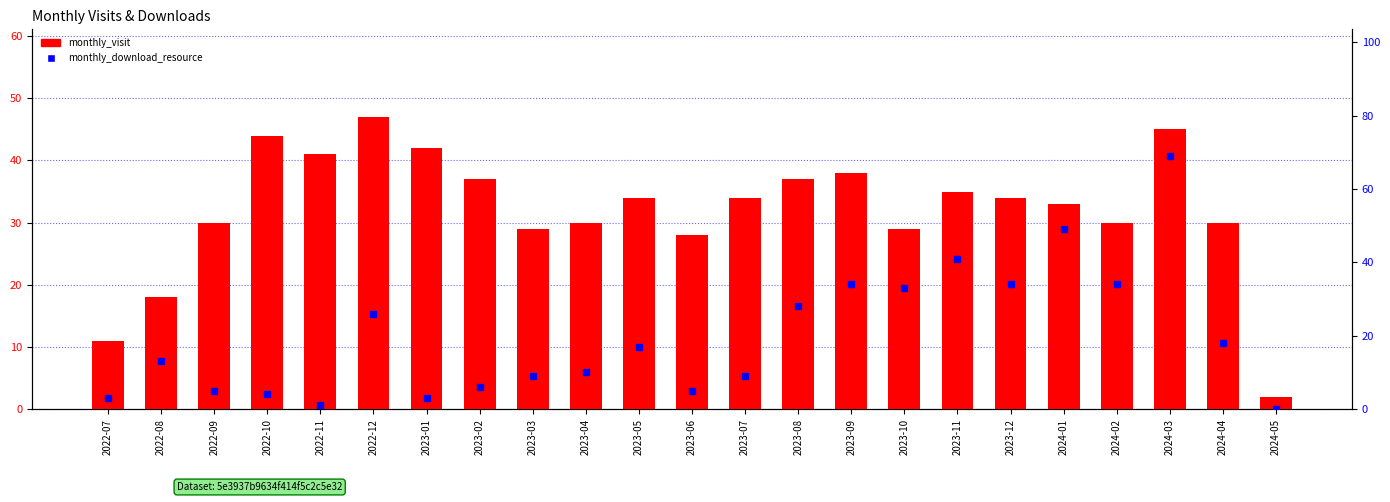

Reading left to right, extract all data points from this chart.

monthly_visit: 11	18	30	44	41	47	42	37	29	30	34	28	34	37	38	29	35	34	33	30	45	30	2
monthly_download_resource: 3	13	5	4	1	26	3	6	9	10	17	5	9	28	34	33	41	34	49	34	69	18	0